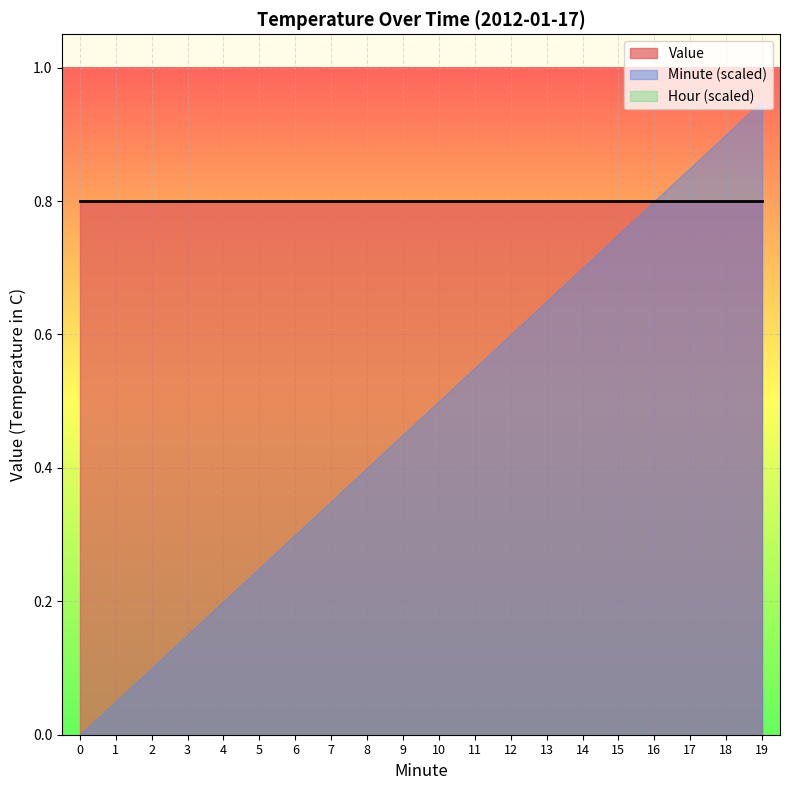

The Minute (scaled) series shows 1.3 at 15. True or false?

False